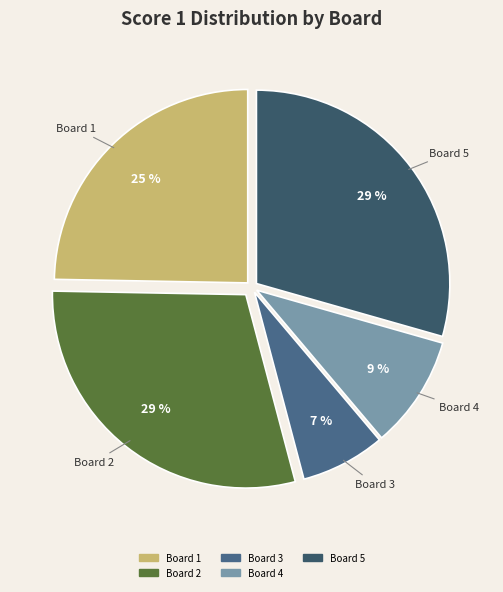

Combined, do Board 1 and Board 4 account for over 50%?

No